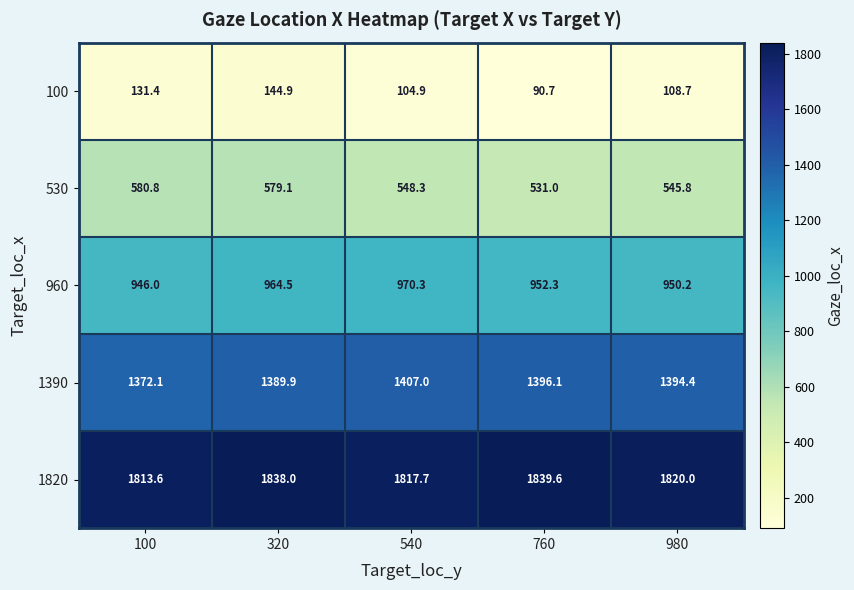

At which category is the sum across all series the highest?

320